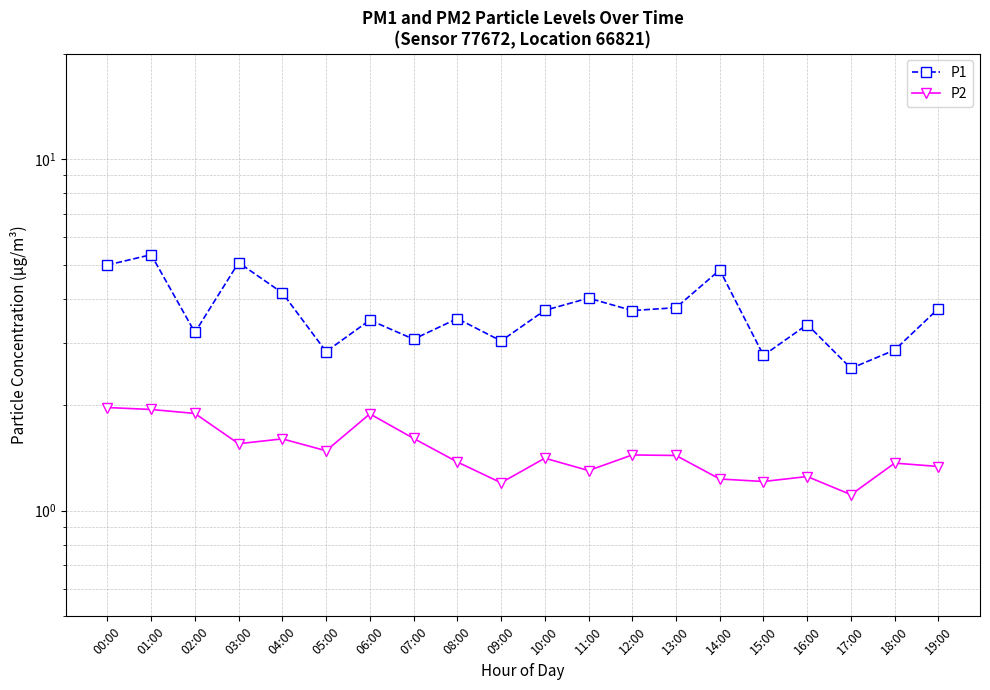

How many data points in P1 are less than 3?

4